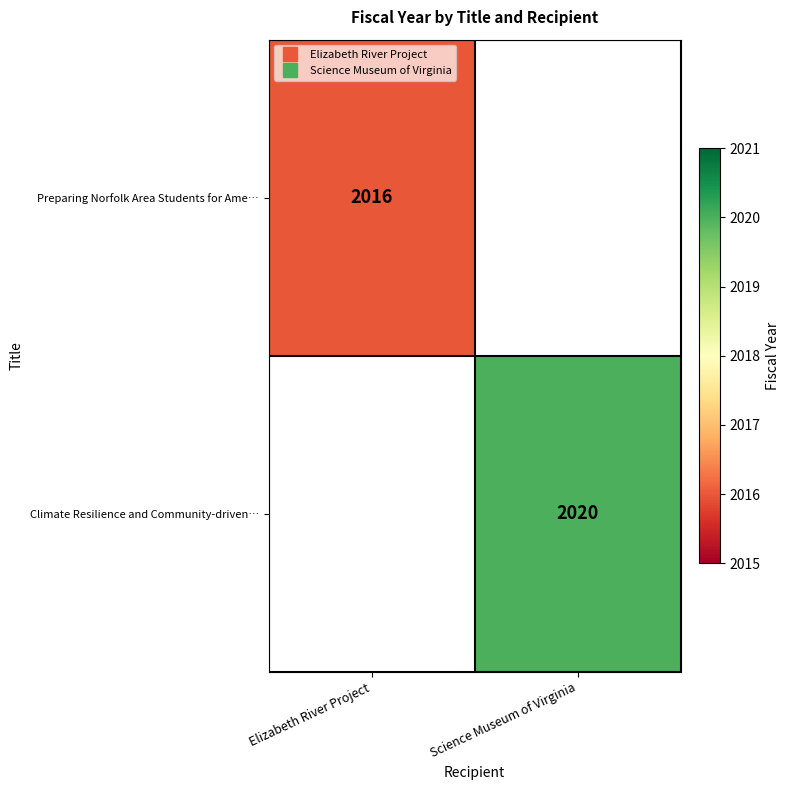

Where is Preparing Norfolk Area Students for Ame… nearest to the value 2016?

Elizabeth River Project